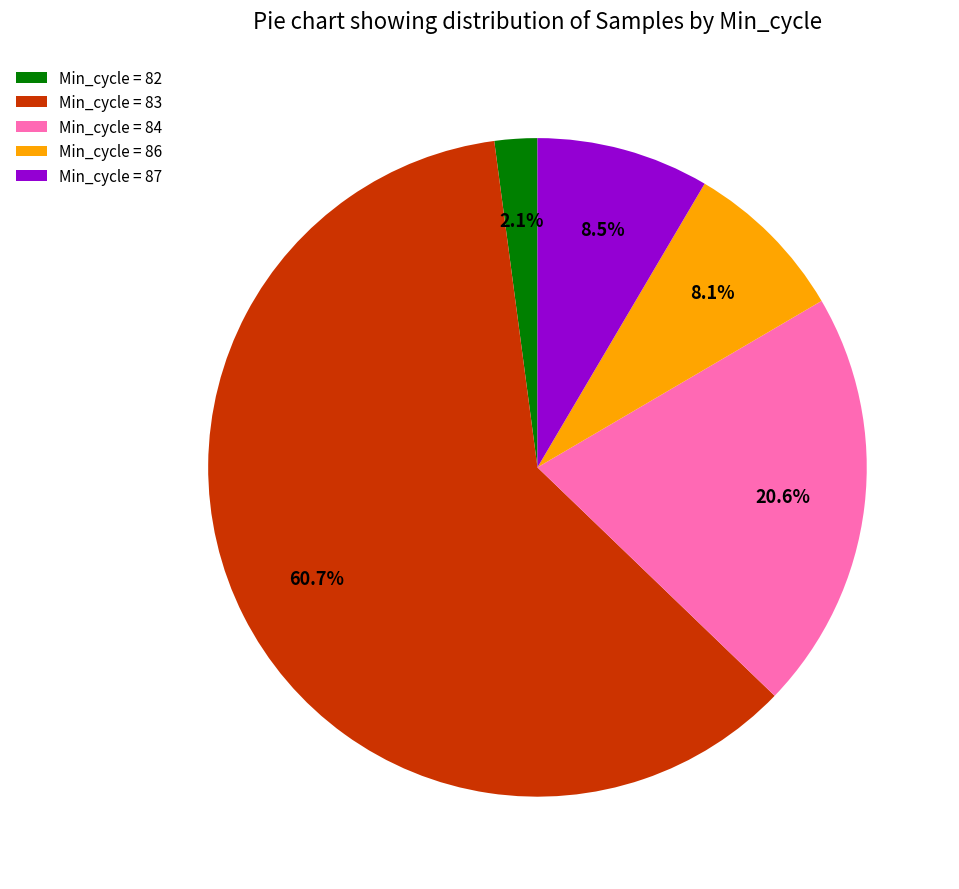

Is the sum of Min_cycle = 87 and Min_cycle = 86 greater than half?

No